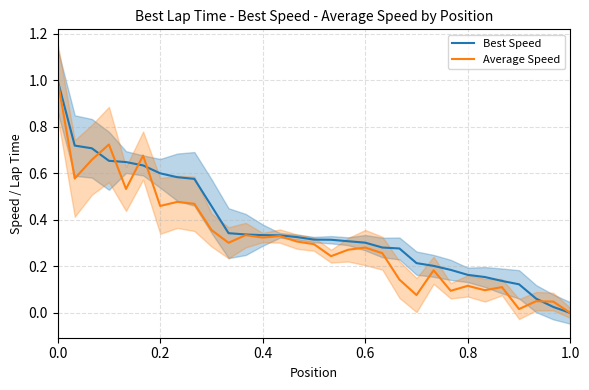

What is the maximum value shown in the chart?

1.0